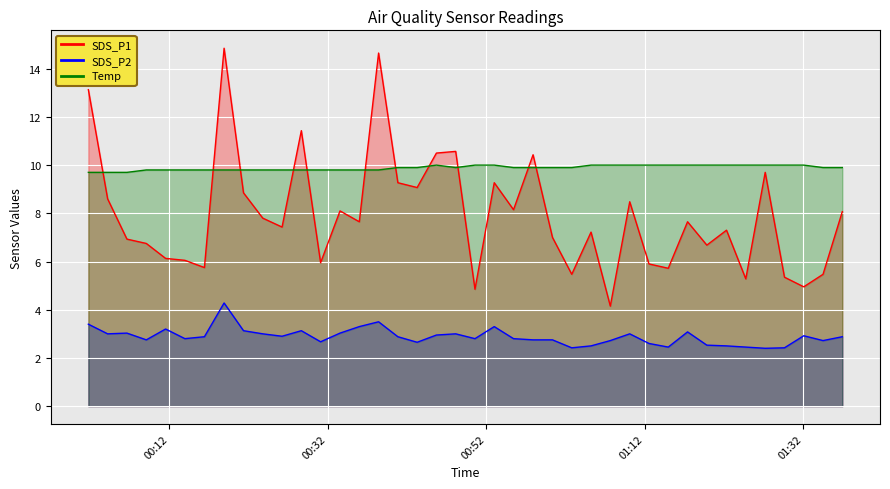

At which label does SDS_P2 reach its peak?

2021/05/28 00:18:54